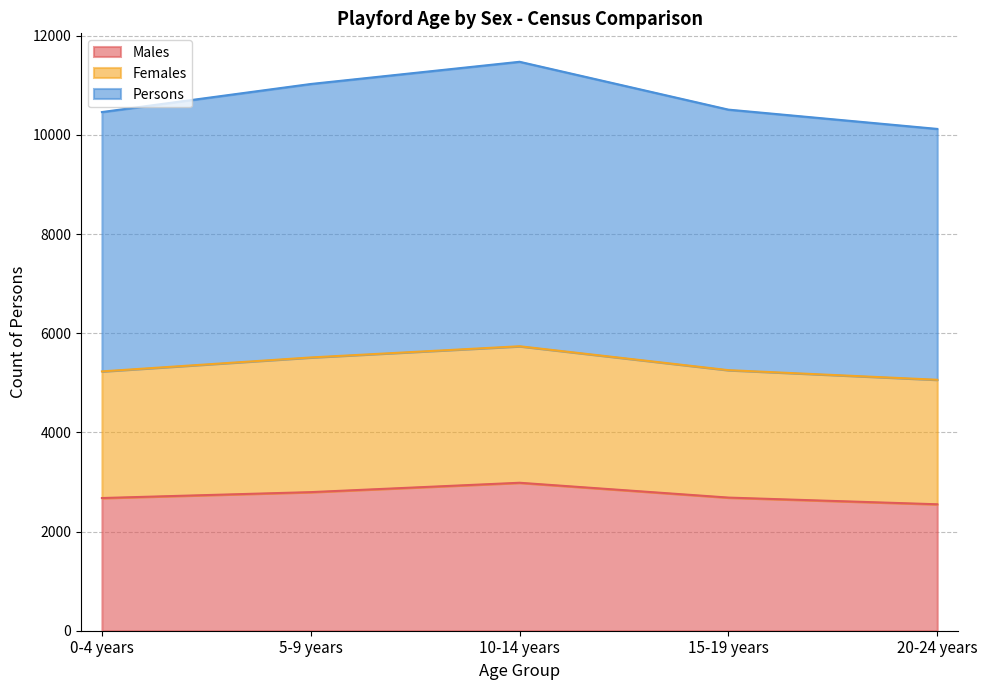

List the labels in order of Males value, smallest first.

20-24 years, 0-4 years, 15-19 years, 5-9 years, 10-14 years